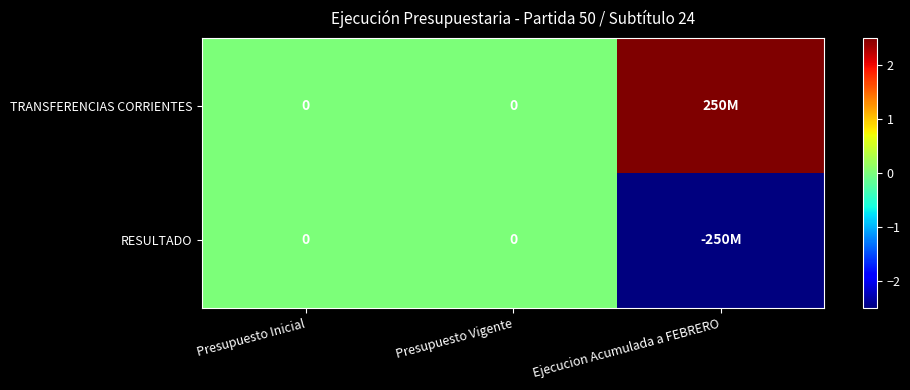

What is the difference between the maximum and minimum values in the TRANSFERENCIAS CORRIENTES series?

250000000